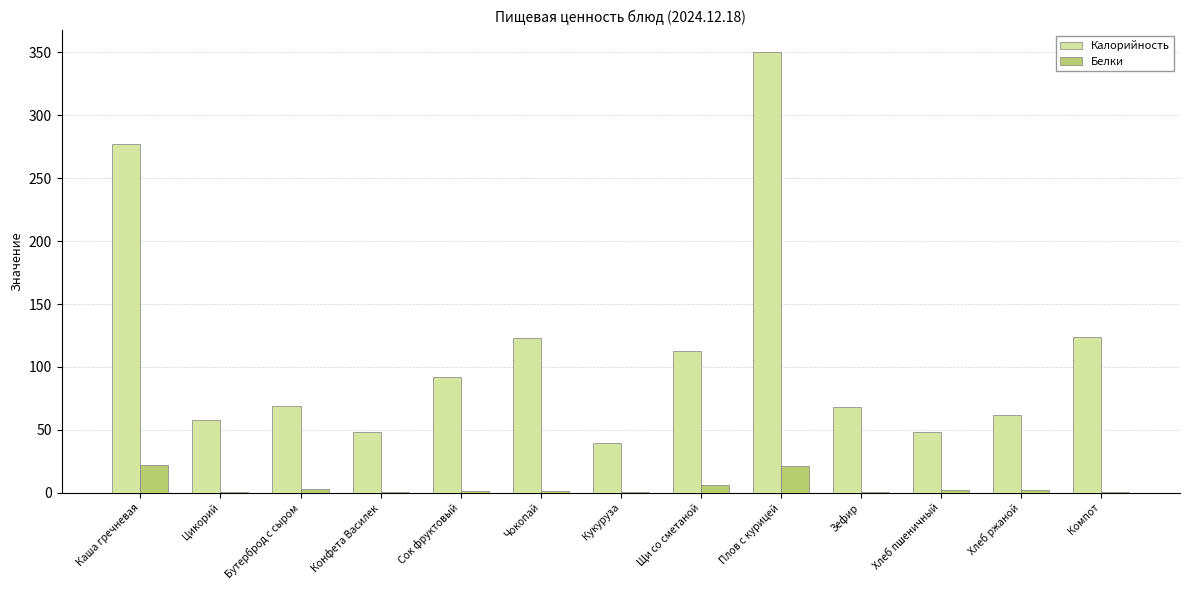

What is the total value across all series at Бутерброд с сыром?

71.6